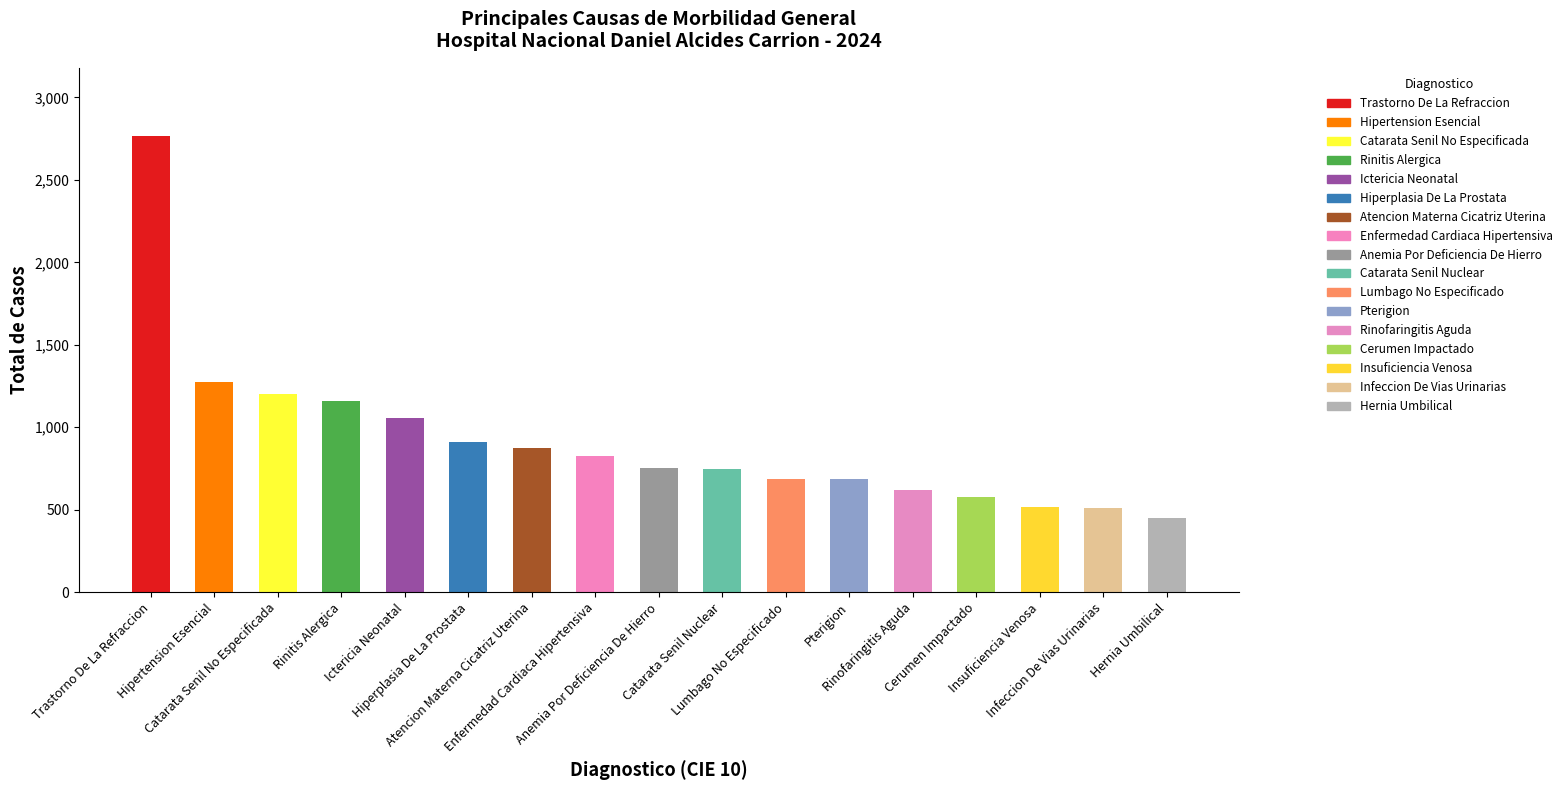

Does the chart contain any negative values?

No